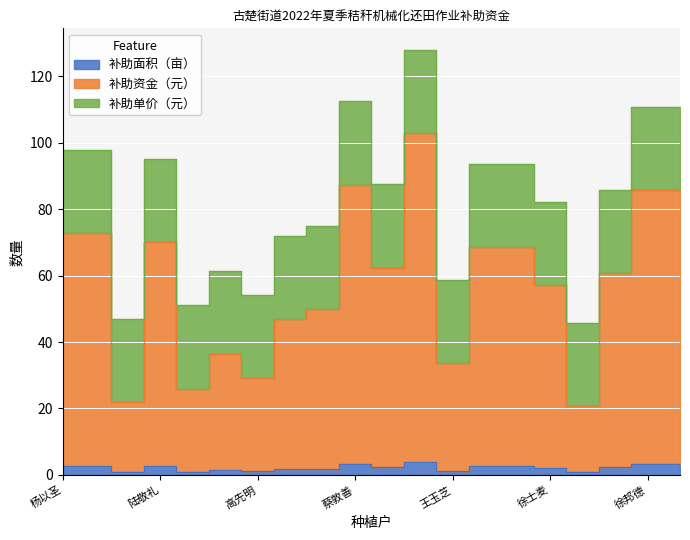

True or false: 补助面积（亩） and 补助资金（元） intersect in this chart.

False